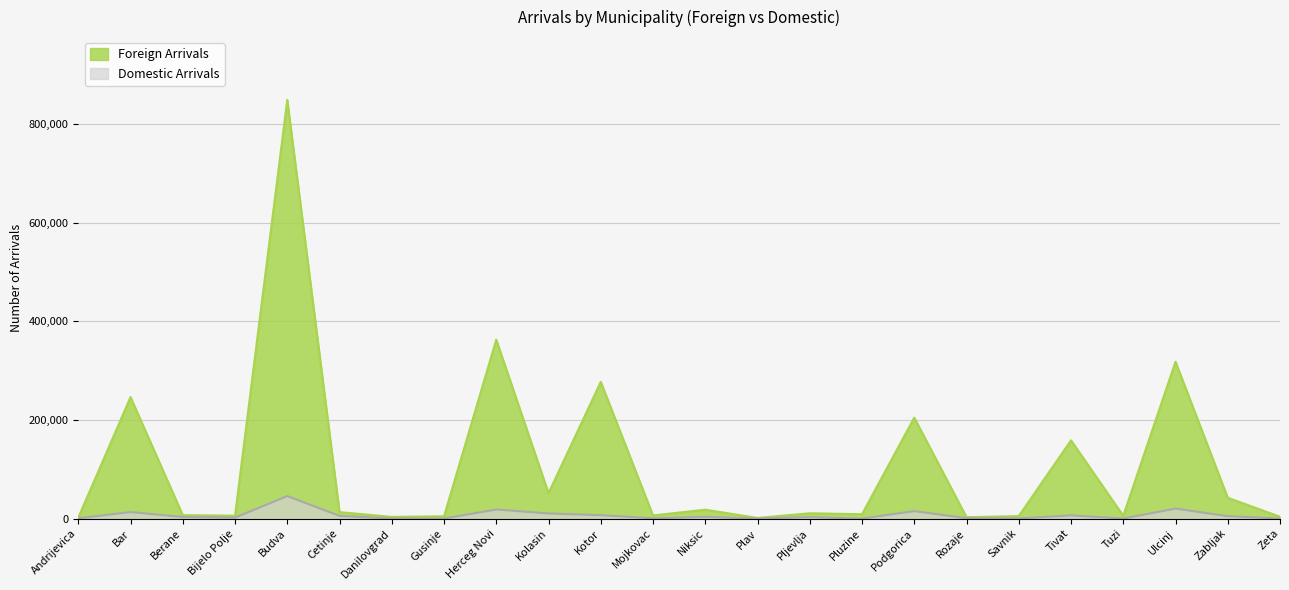

What is the sum of all Domestic Arrivals values?

160291